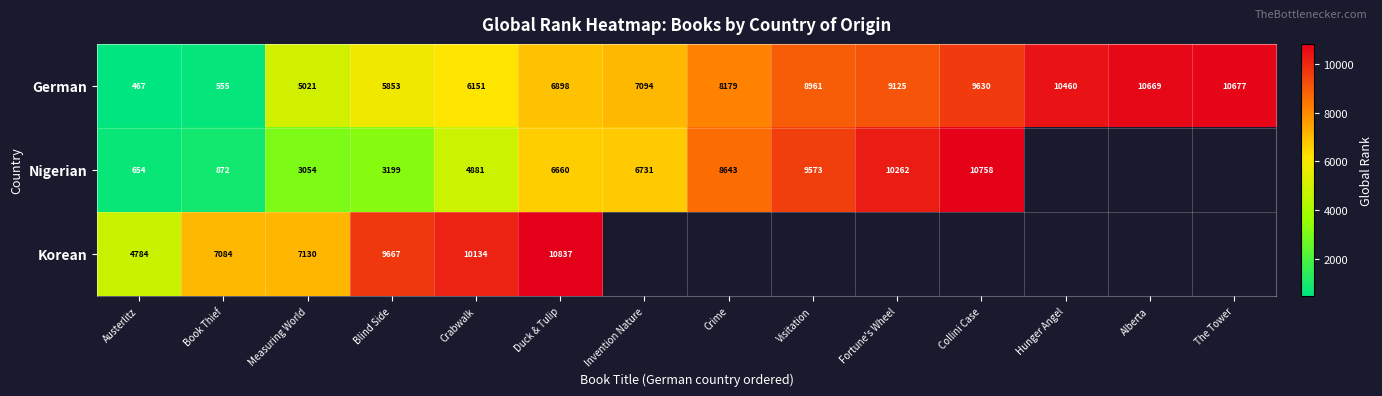

What is the minimum value shown in the chart?

467.0